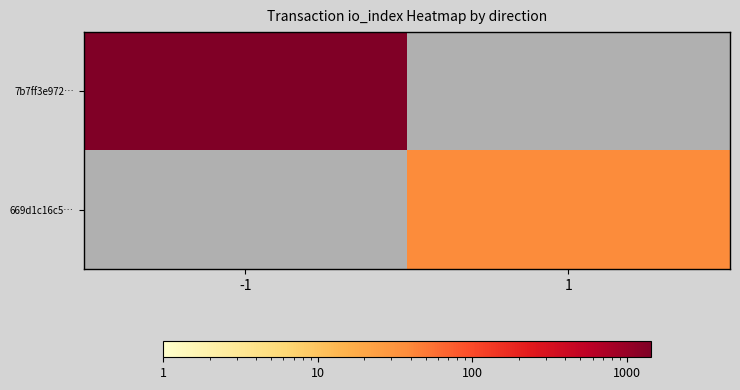

List the labels in order of 7b7ff3e972… value, smallest first.

-1, 1